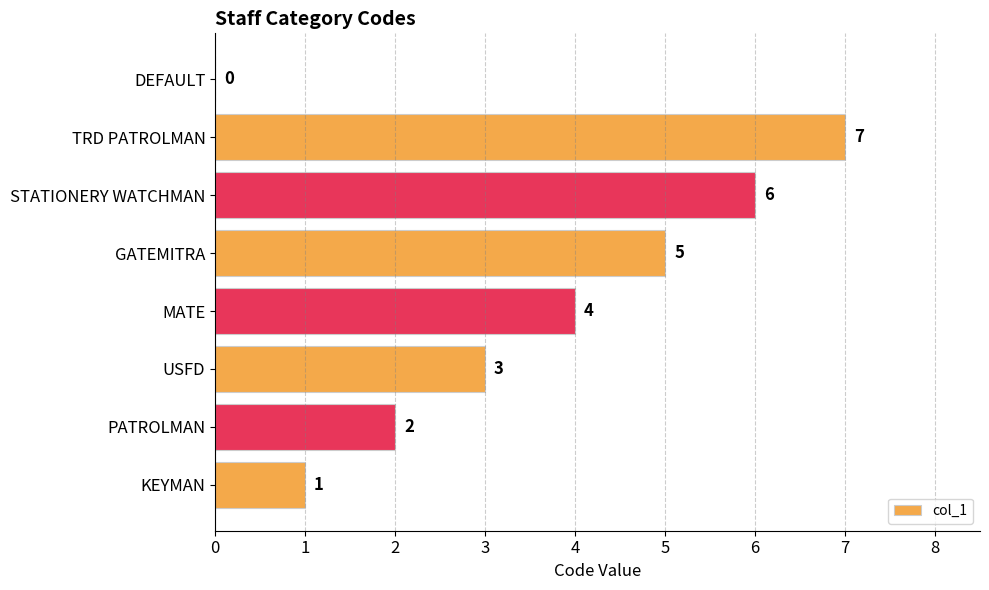

How many series are shown in this chart?

1